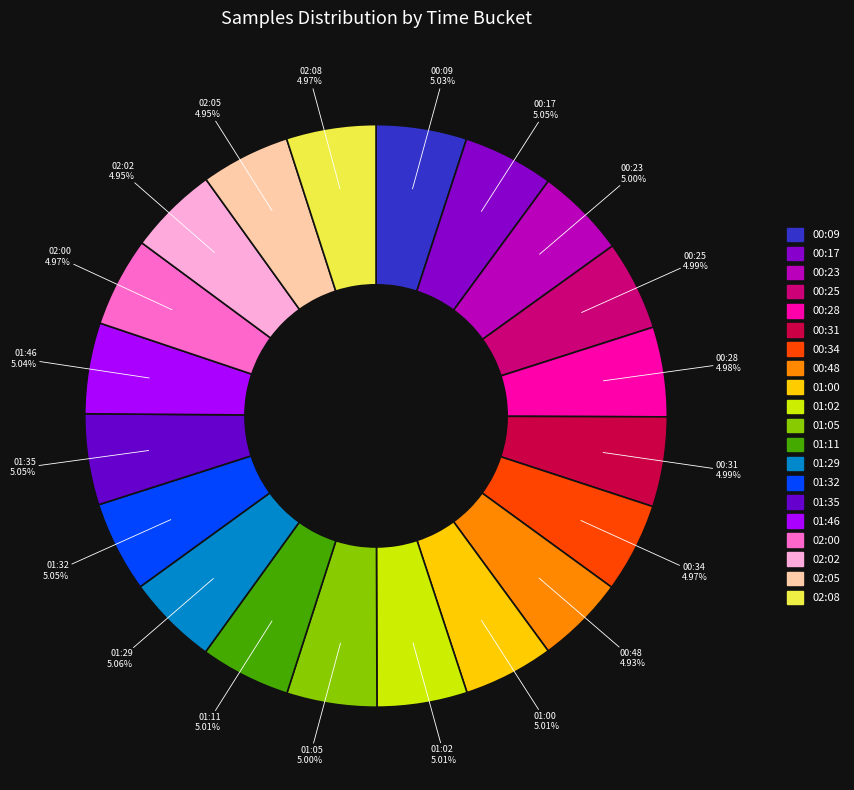

Is there any slice that represents more than half of the pie?

No